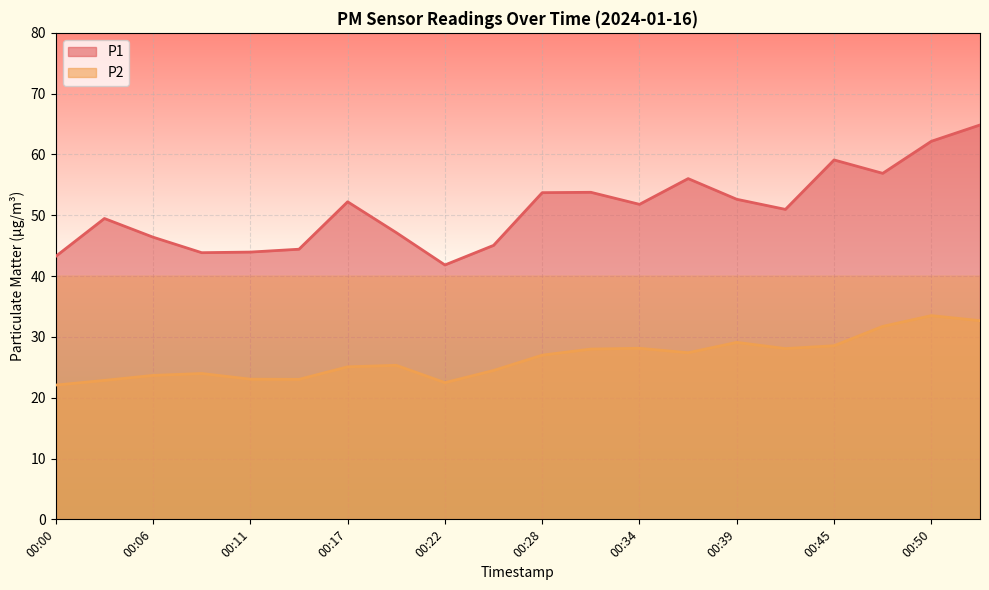

Between 00:00 and 00:08, which is larger?

00:08